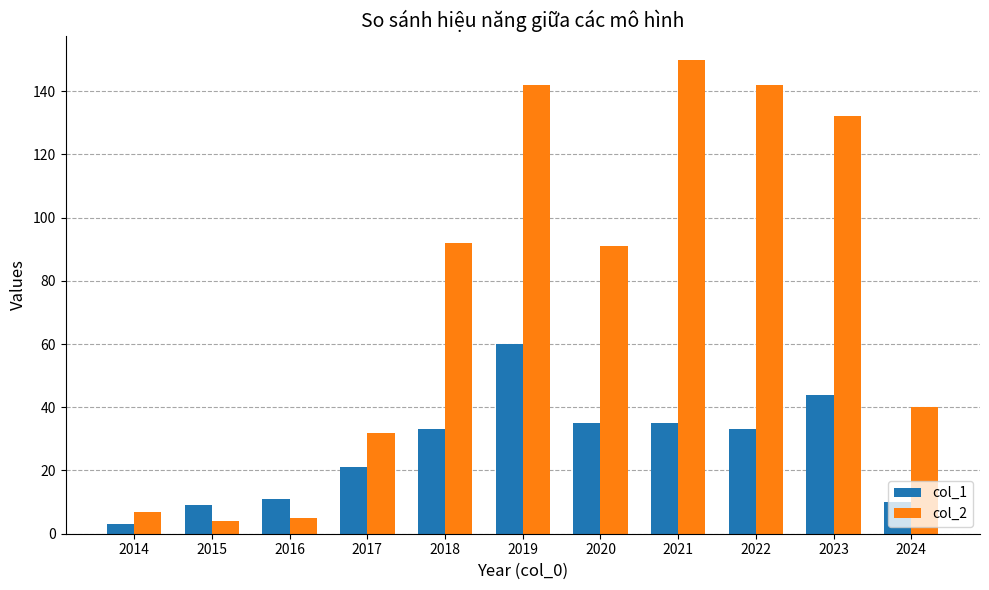

What is the smallest value displayed?

3